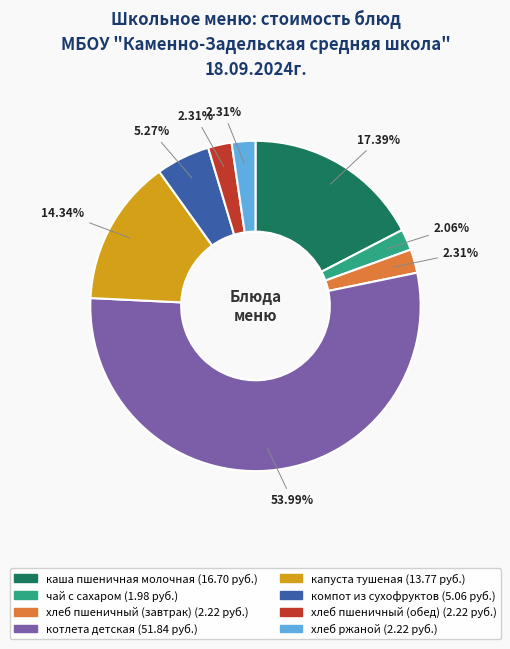

Count the number of slices in the pie.

8